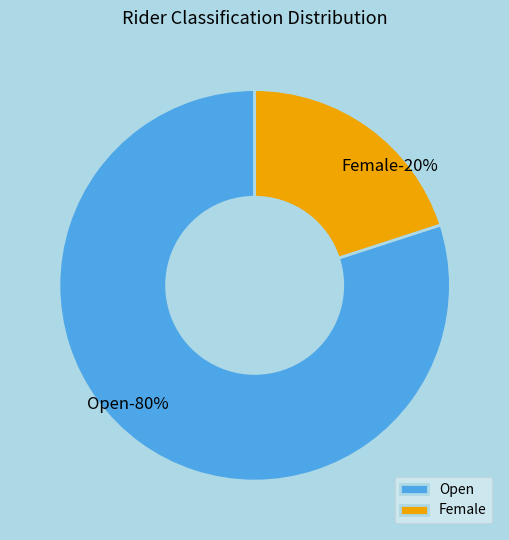

Which slice is the smallest?

Female